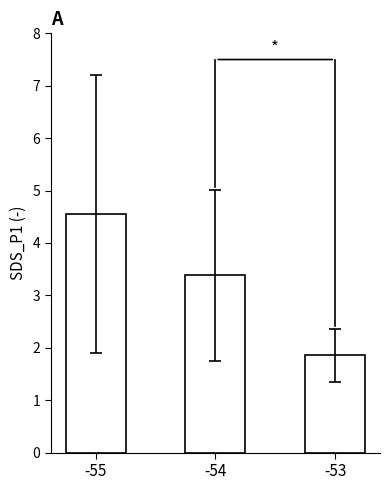

List the labels in order of value, smallest first.

-53, -54, -55